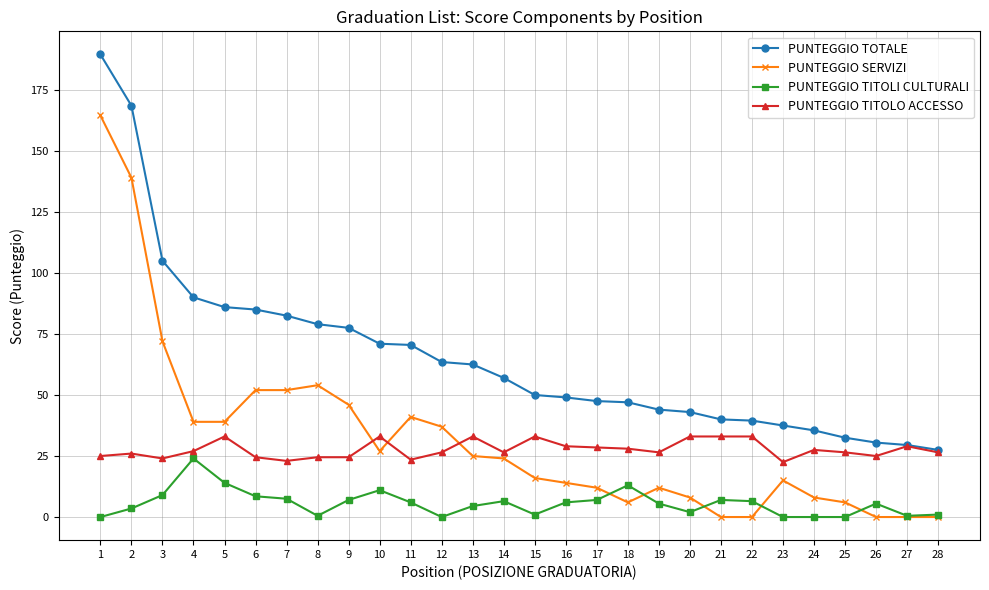

List the series in order of their peak value, highest first.

PUNTEGGIO TOTALE, PUNTEGGIO SERVIZI, PUNTEGGIO TITOLO ACCESSO, PUNTEGGIO TITOLI CULTURALI